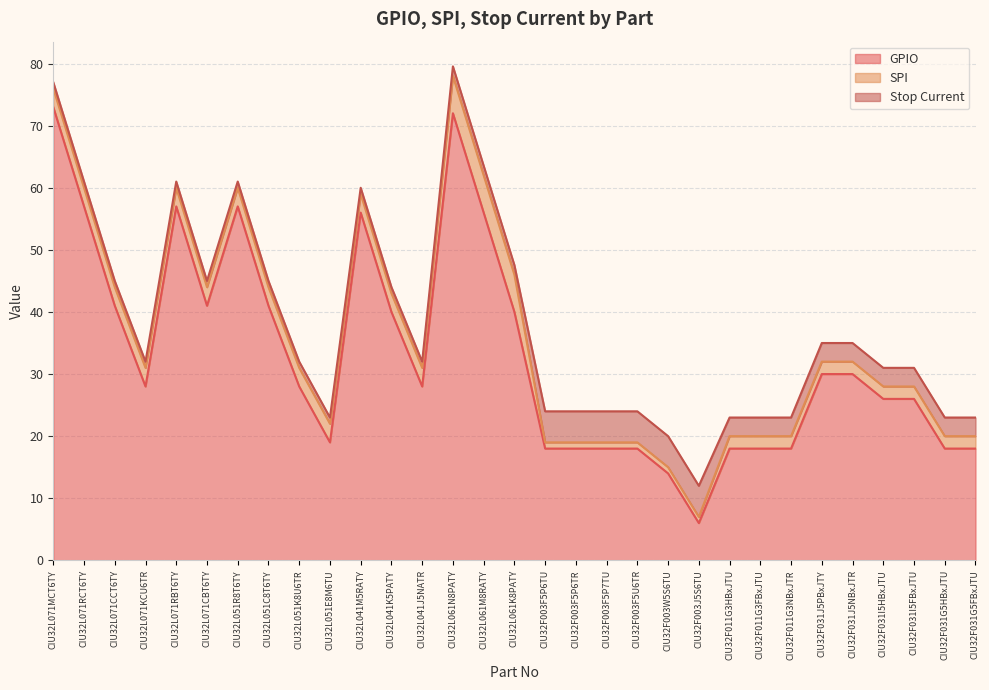

Reading left to right, what are all the values shown in this chart?

GPIO: 73.0	57.0	41.0	28.0	57.0	41.0	57.0	41.0	28.0	19.0	56.0	40.0	28.0	72.0	56.0	40.0	18.0	18.0	18.0	18.0	14.0	6.0	18.0	18.0	18.0	30.0	30.0	26.0	26.0	18.0	18.0
SPI: 3.0	3.0	3.0	3.0	3.0	3.0	3.0	3.0	3.0	3.0	3.0	3.0	3.0	6.0	6.0	6.0	1.0	1.0	1.0	1.0	1.0	1.0	2.0	2.0	2.0	2.0	2.0	2.0	2.0	2.0	2.0
Stop Current: 1.0	1.0	1.0	1.0	1.0	1.0	1.0	1.0	1.0	1.0	1.0	1.0	1.0	1.6	1.6	1.6	5.0	5.0	5.0	5.0	5.0	5.0	3.0	3.0	3.0	3.0	3.0	3.0	3.0	3.0	3.0